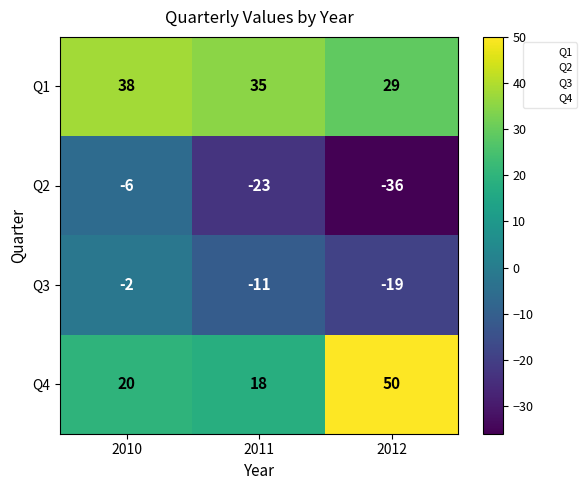

Count the Q3 values in the range -19 to -2.

3